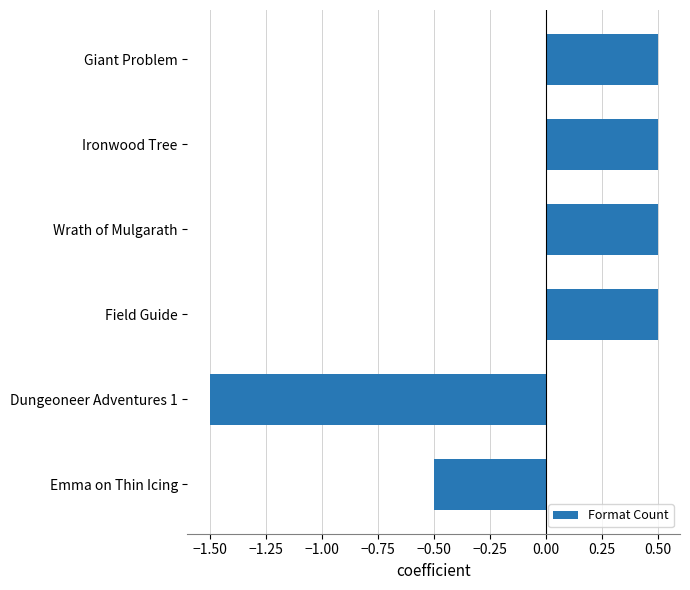

Reading bottom to top, list all the values displayed in this chart.

-0.5	-1.5	0.5	0.5	0.5	0.5